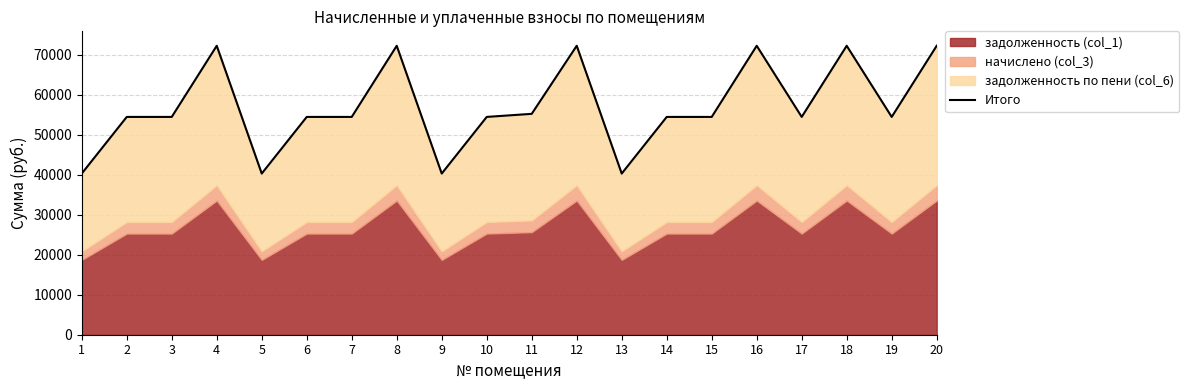

Between 18 and 7, which is larger?

18